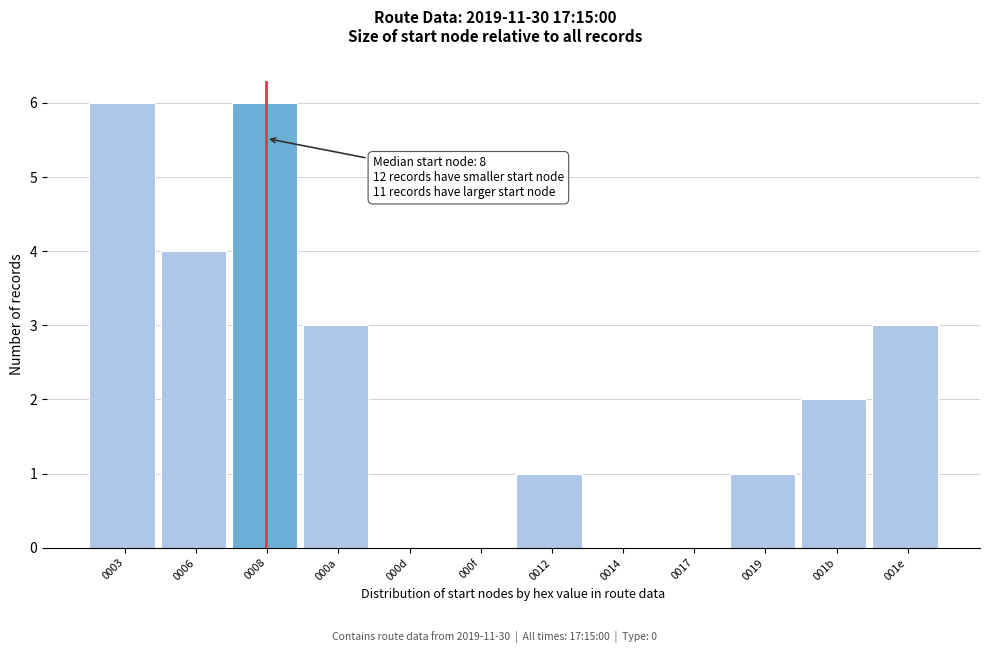

Reading left to right, list all the values displayed in this chart.

0003=6	0006=4	0008=6	000a=3	000d=0	000f=0	0012=1	0014=0	0017=0	0019=1	001b=2	001e=3